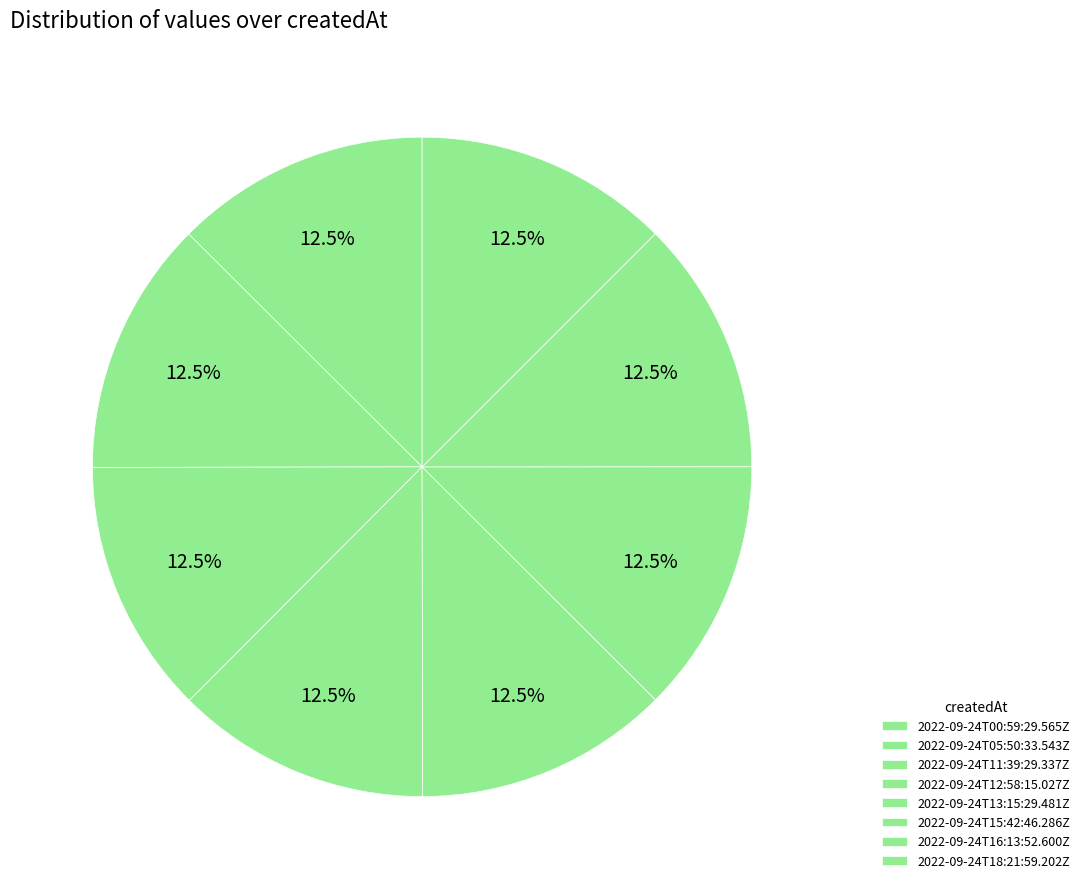

Which has a higher value, 2022-09-24T18:21:59.202Z or 2022-09-24T05:50:33.543Z?

2022-09-24T05:50:33.543Z